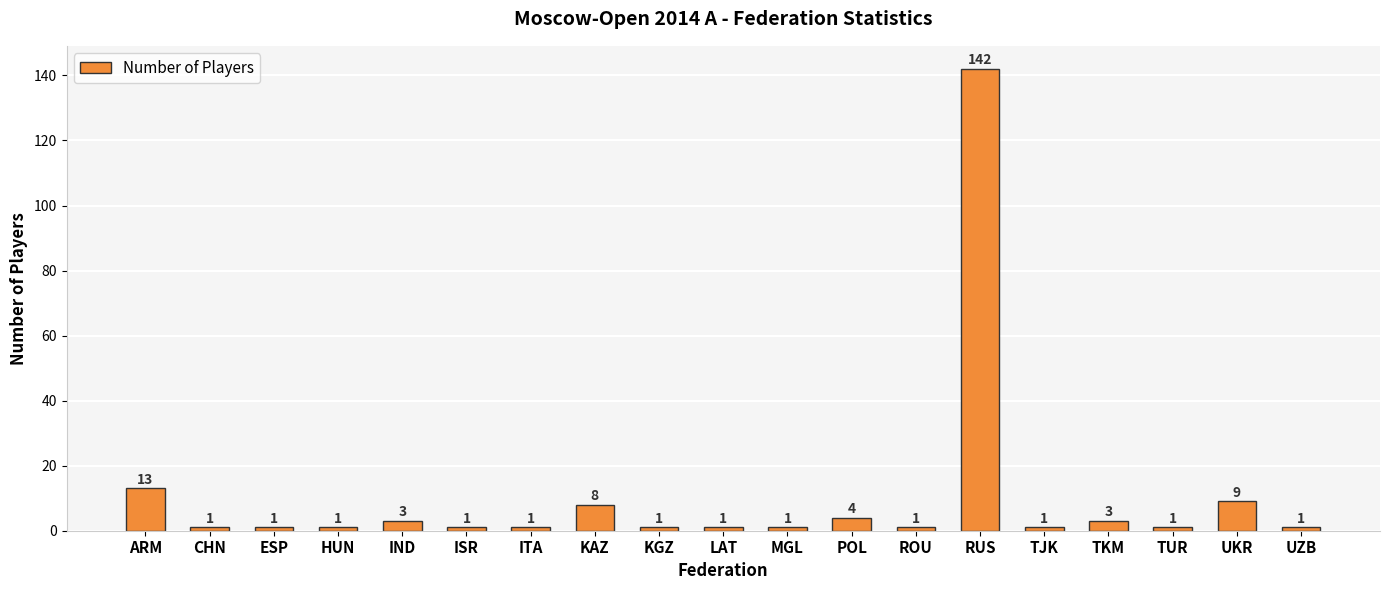

Which label corresponds to the largest value in the chart?

RUS